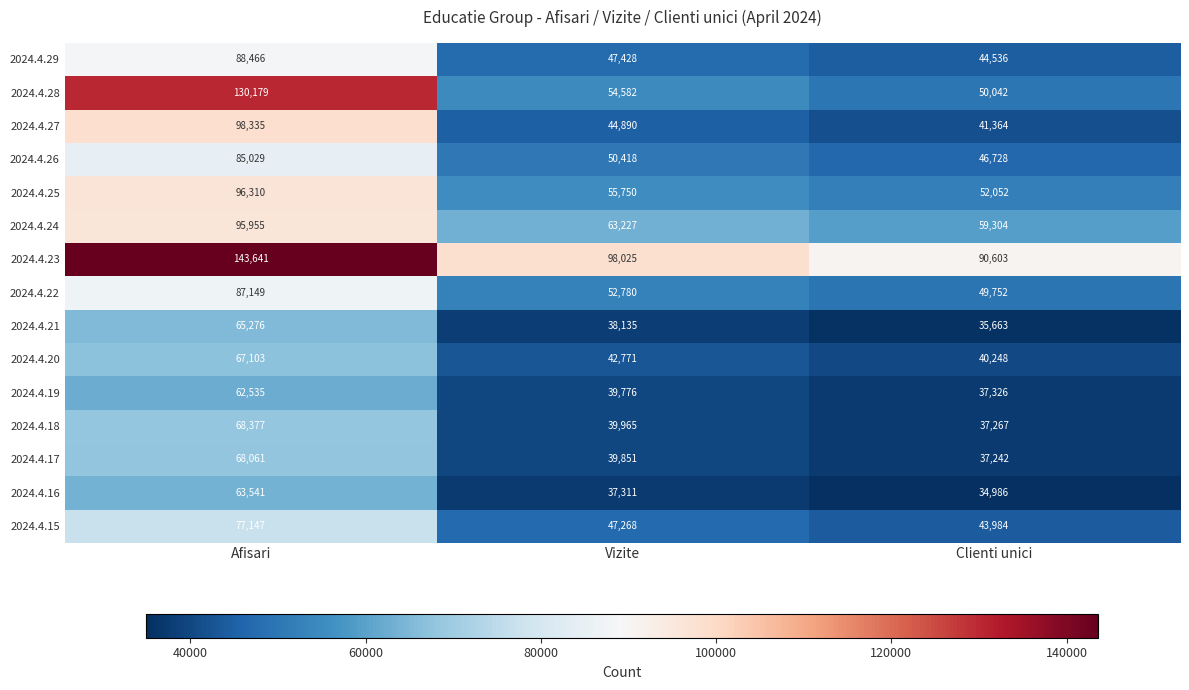

Which series has the largest total across all categories?

2024.4.23